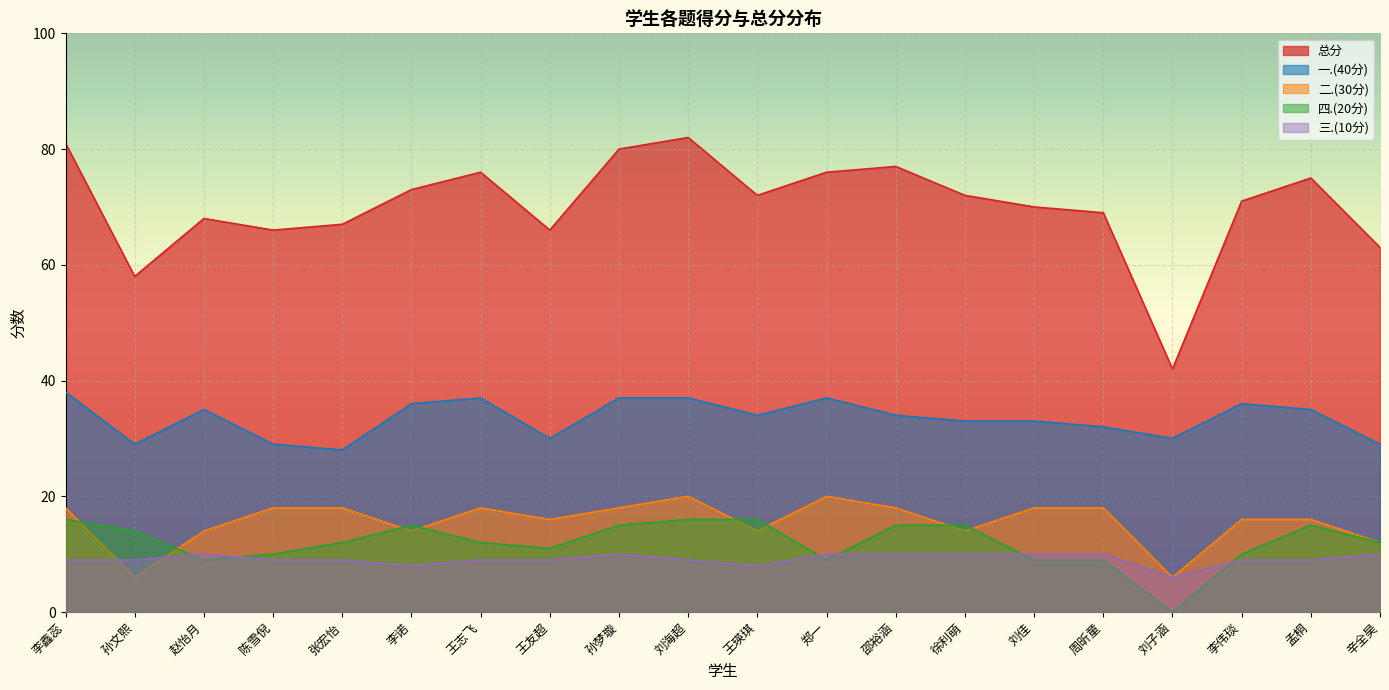

What is the spread (max minus min) of values at 辛全昊?

53